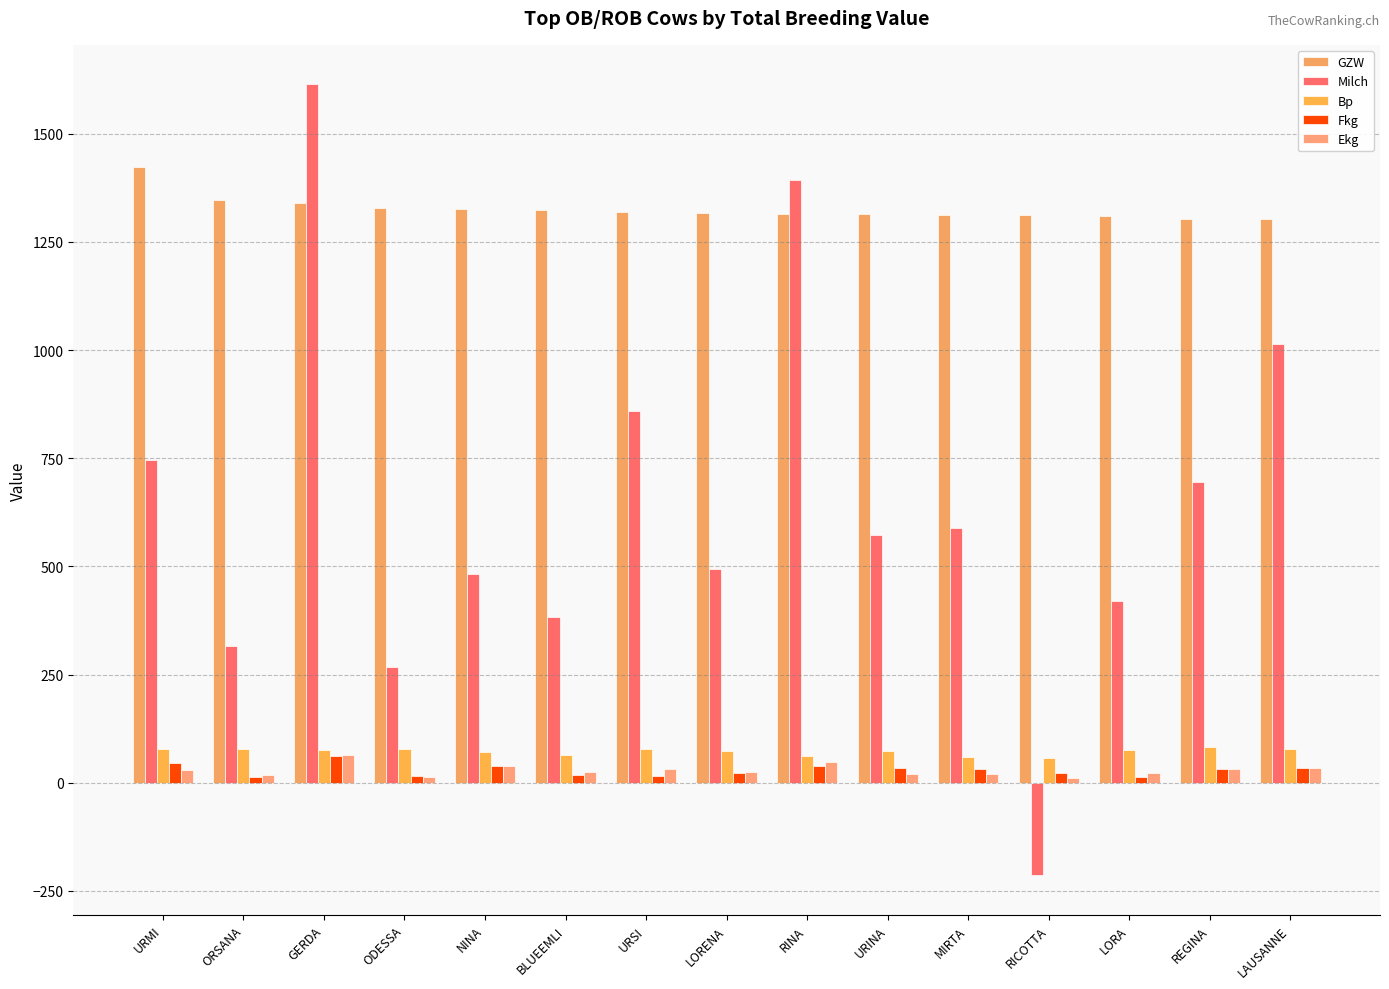

Which series changed the most between URMI and REGINA?

GZW